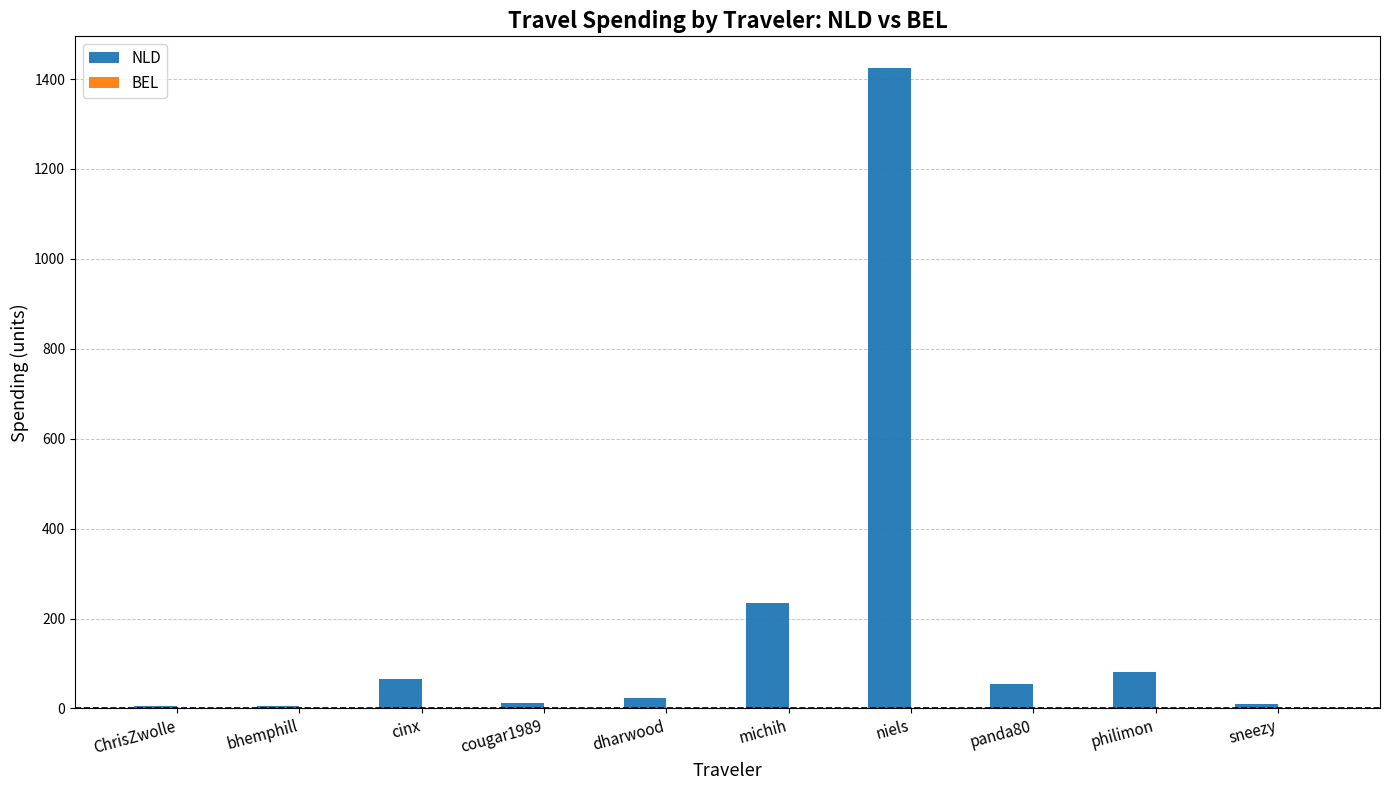

What is the sum of all NLD values?

1913.8